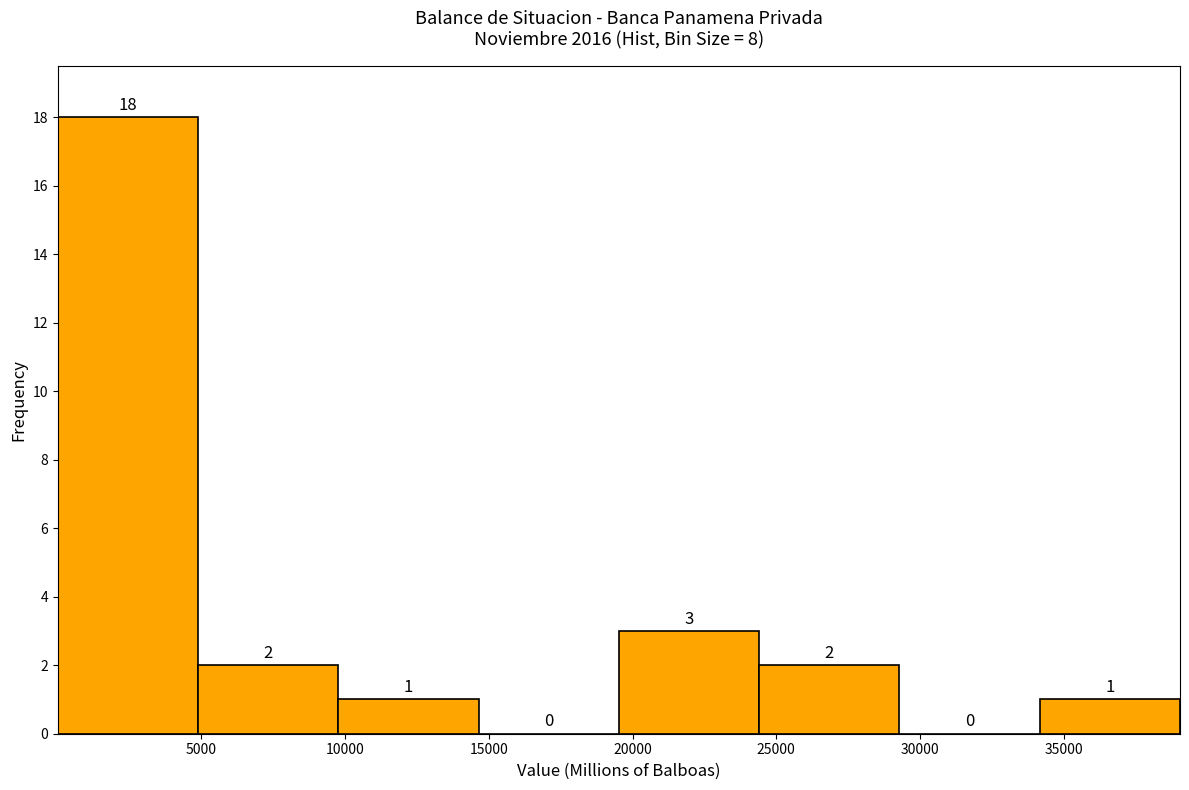

Which range on the x-axis has the tallest bar?

0 to 5000